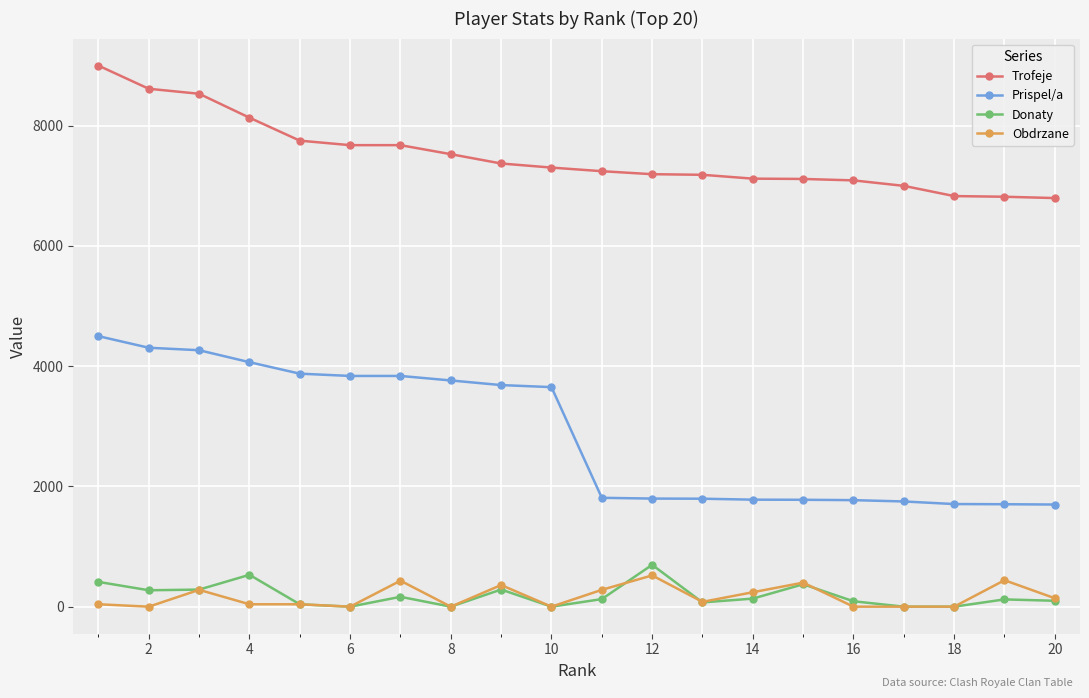

What is the difference between the second highest and minimum values in the Trofeje series?

1818